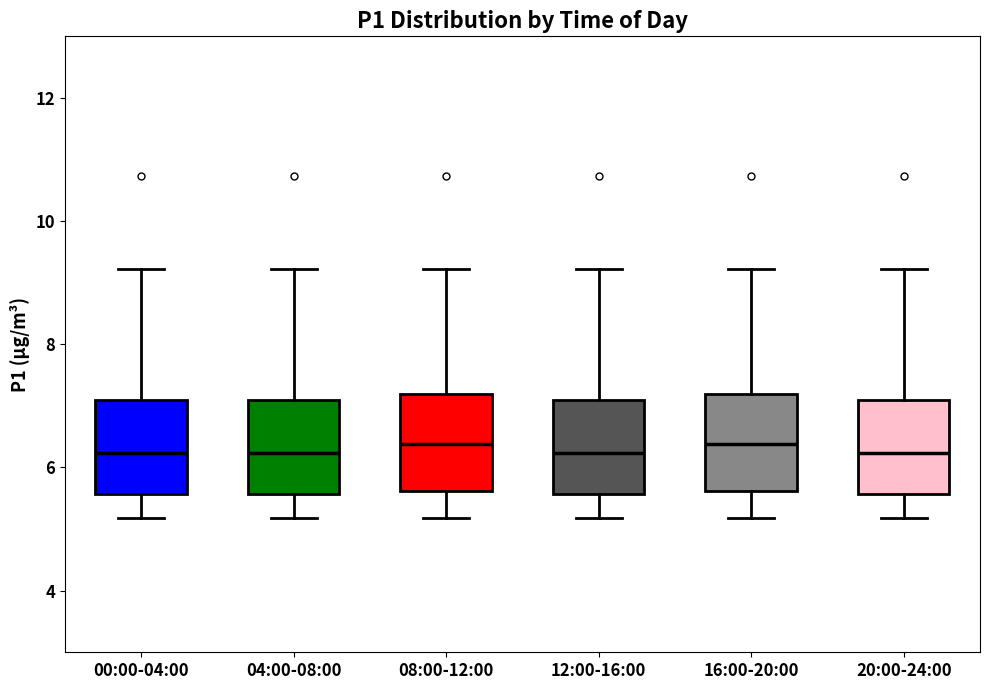

Reading left to right, read every box against the y-axis: the position of its median line, the range the box covers, and the ends of its whiskers. The values are not printed on the chart, so give them approximately, as read against the axis.

00:00-04:00: median 6.2, box 5.6 to 7.0, whiskers 5.2 to 9.2
04:00-08:00: median 6.2, box 5.6 to 7.0, whiskers 5.2 to 9.2
08:00-12:00: median 6.4, box 5.6 to 7.2, whiskers 5.2 to 9.2
12:00-16:00: median 6.2, box 5.6 to 7.0, whiskers 5.2 to 9.2
16:00-20:00: median 6.4, box 5.6 to 7.2, whiskers 5.2 to 9.2
20:00-24:00: median 6.2, box 5.6 to 7.0, whiskers 5.2 to 9.2